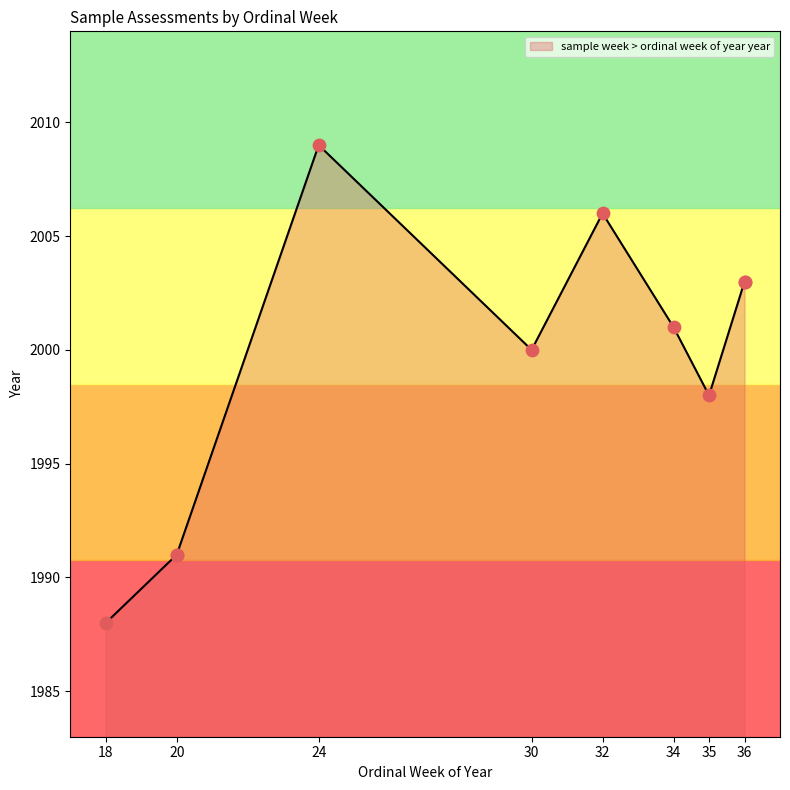

Approximately how many times larger is the value at 20 compared to 36?

1.0